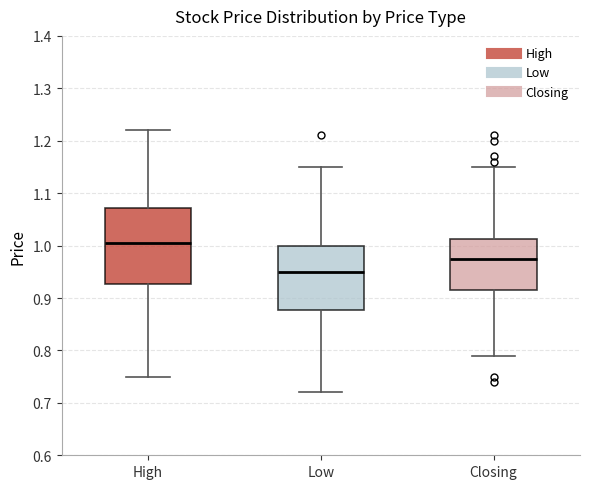

Which box's median line is the highest?

High